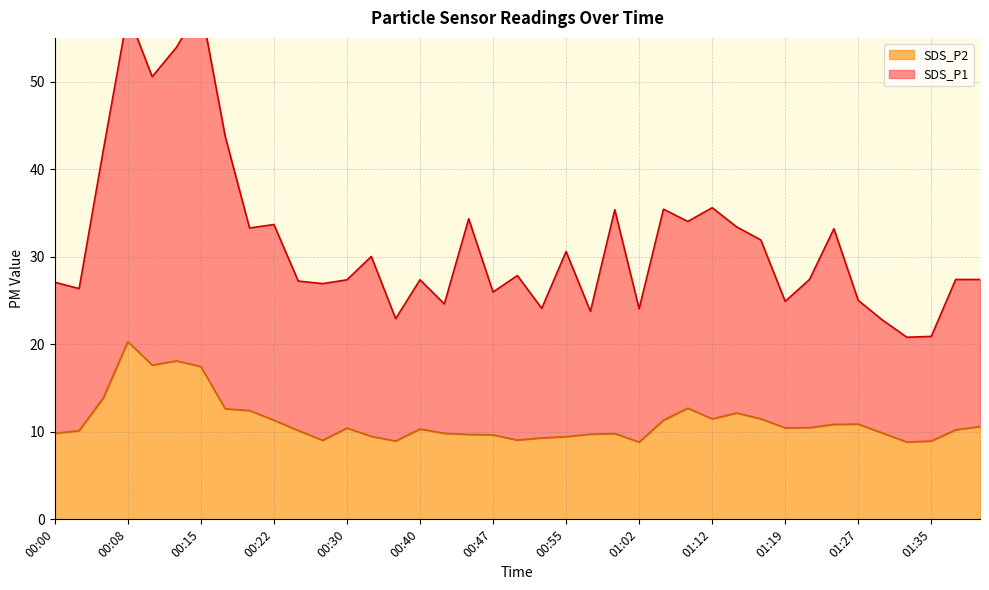

What position from the right is 01:35?

3